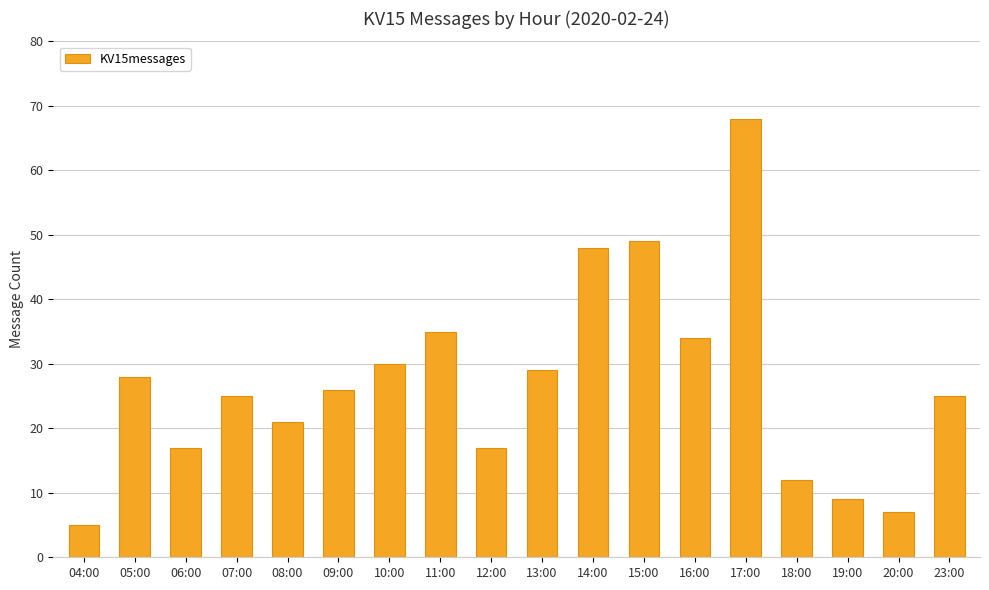

Is it true that the value at 06:00 is 23?

False